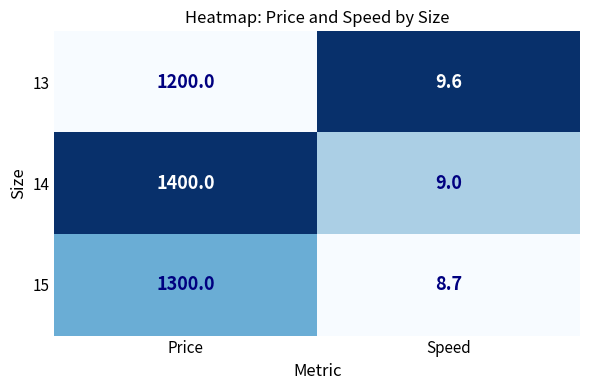

What is the difference between the 15 values at Speed and Price?

1291.3